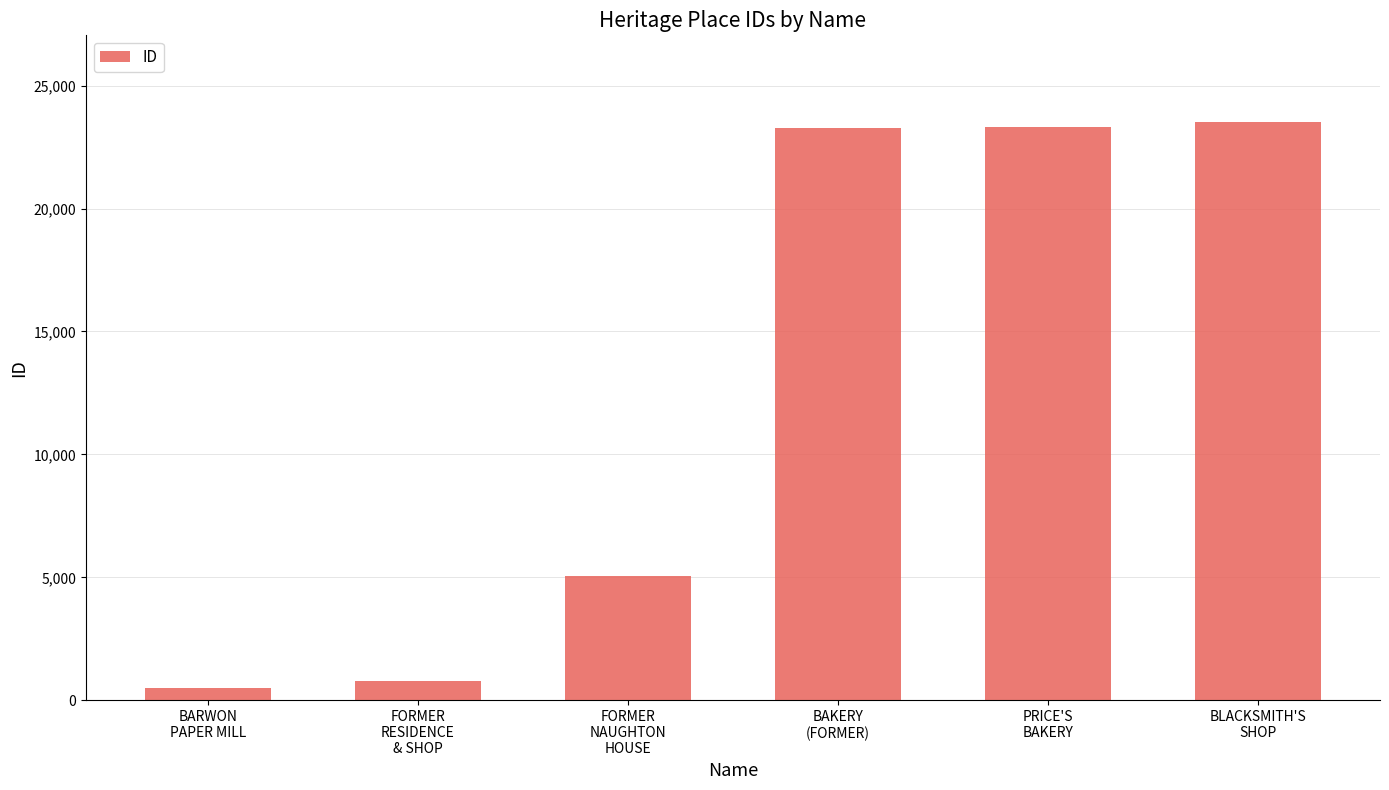

What is the greatest value displayed?

23515